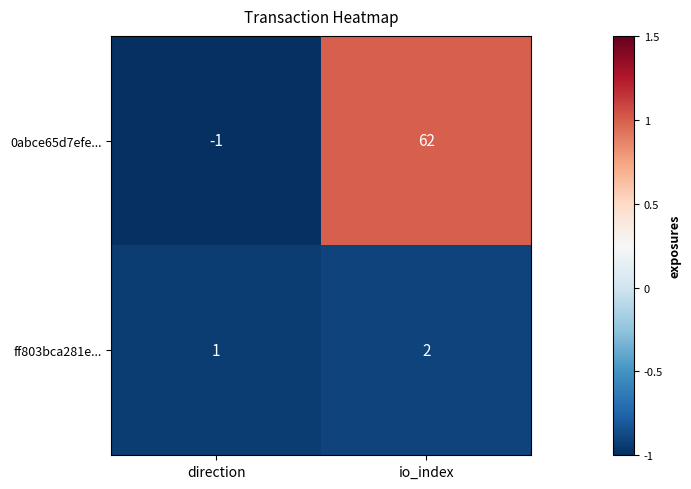

What is the spread (max minus min) of values at direction?

2